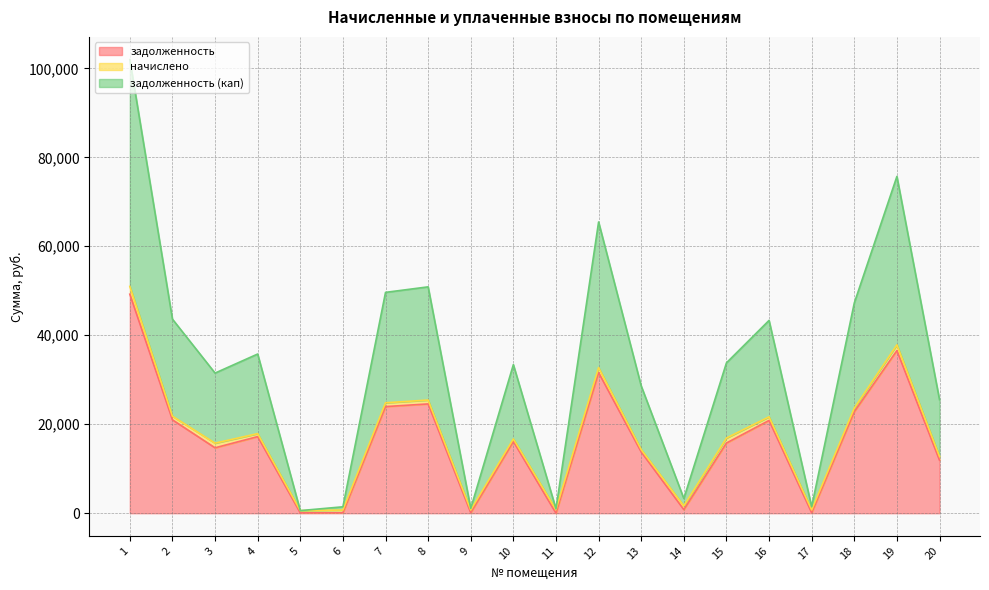

What is the value of the задолженность (кап) point at the 10th from the left?

33403.3